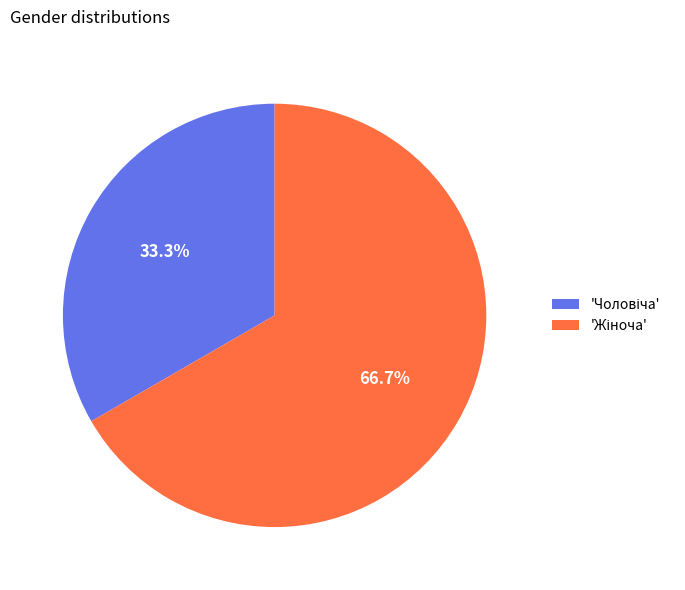

To the nearest percent, what is the difference between the largest and smallest slice percentages?

33%